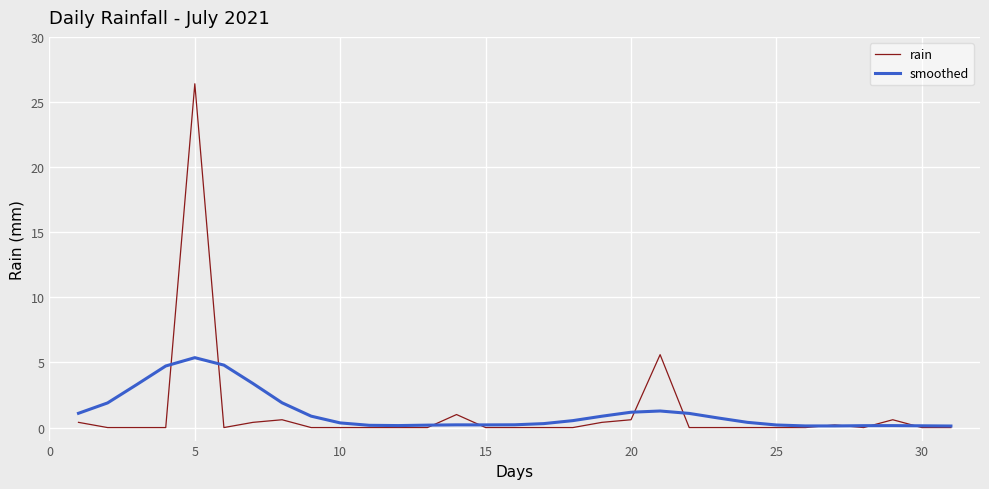

What is the difference between the second highest and second lowest values in the smoothed series?

4.7